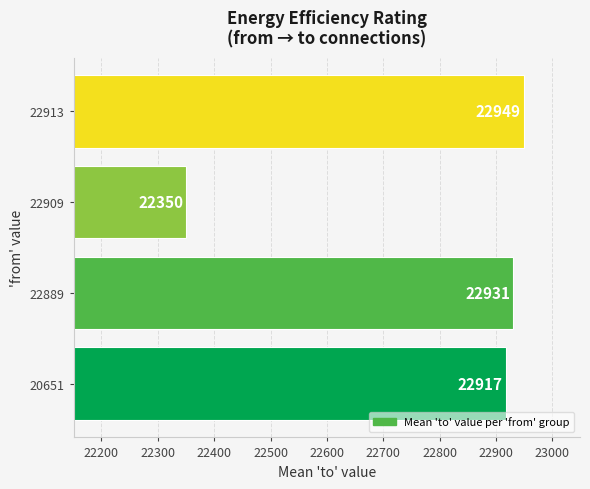

What is the greatest value displayed?

22949.0